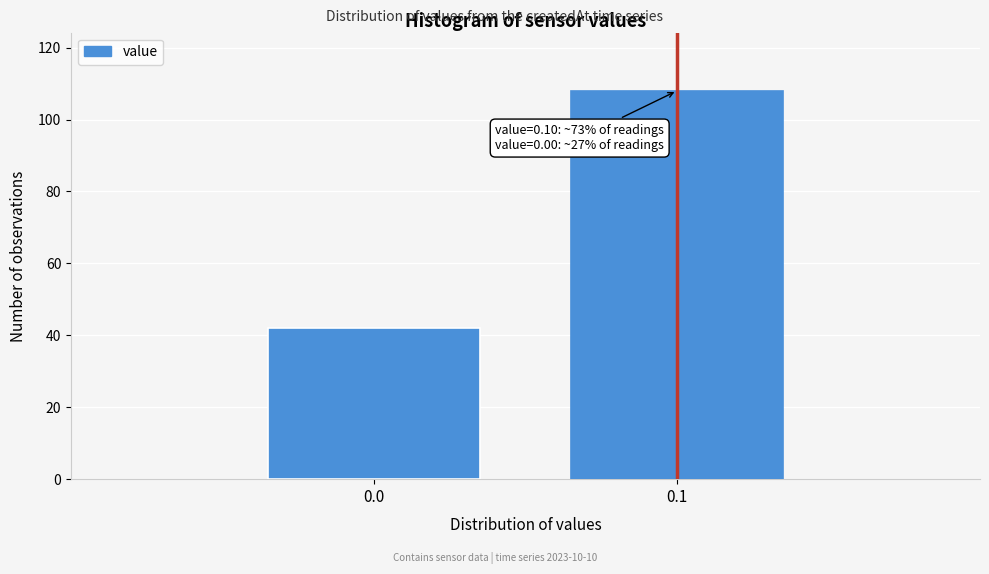

Reading left to right, list all the values displayed in this chart.

42	108